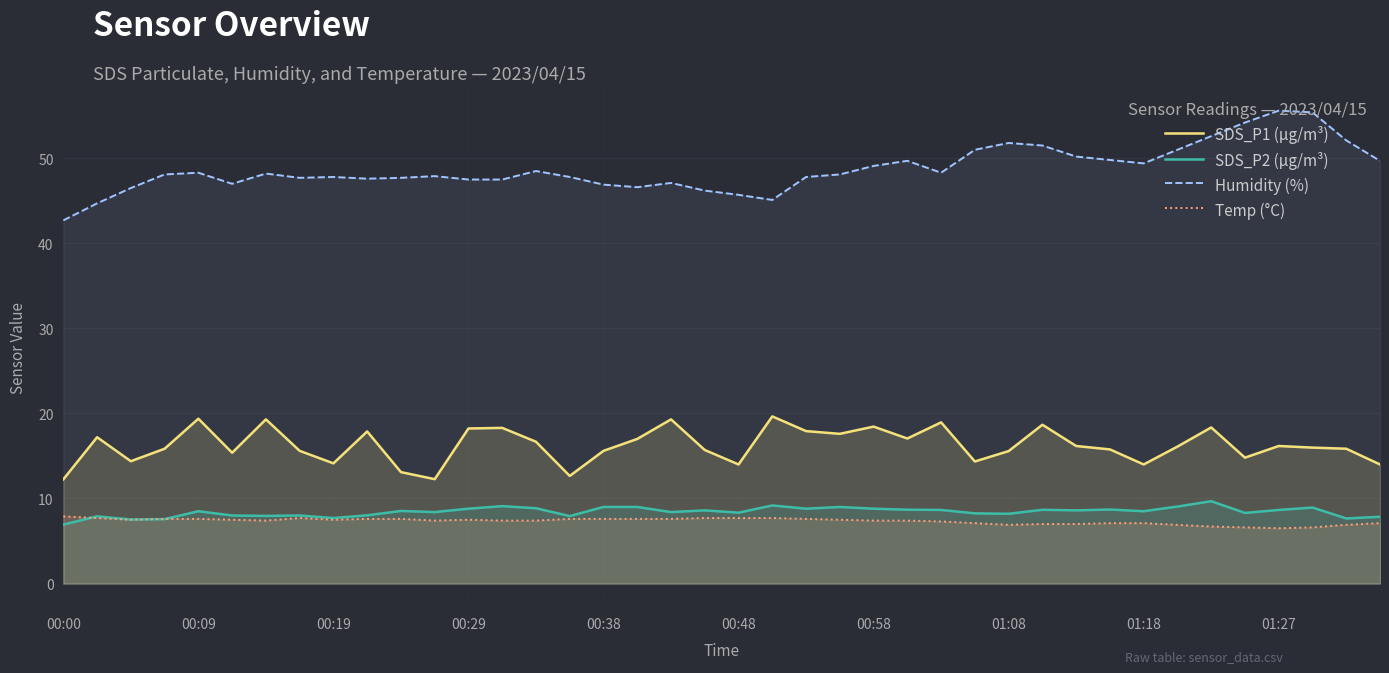

True or false: SDS_P1 (µg/m³) has a value of 9.2 at 00:19.

False